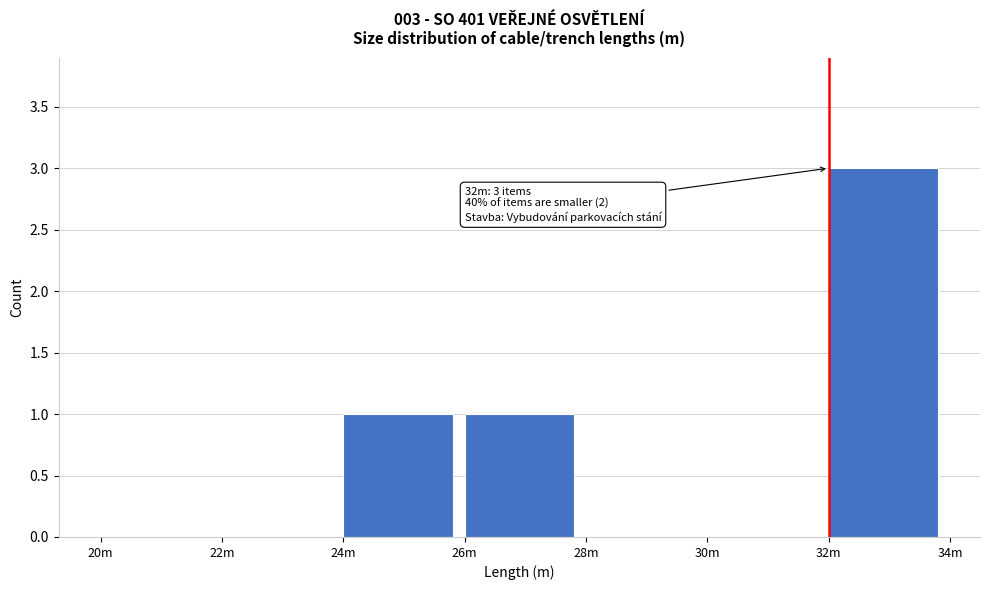

Reading left to right, list all the values displayed in this chart.

20m=0	22m=0	24m=1	26m=1	28m=0	30m=0	32m=3